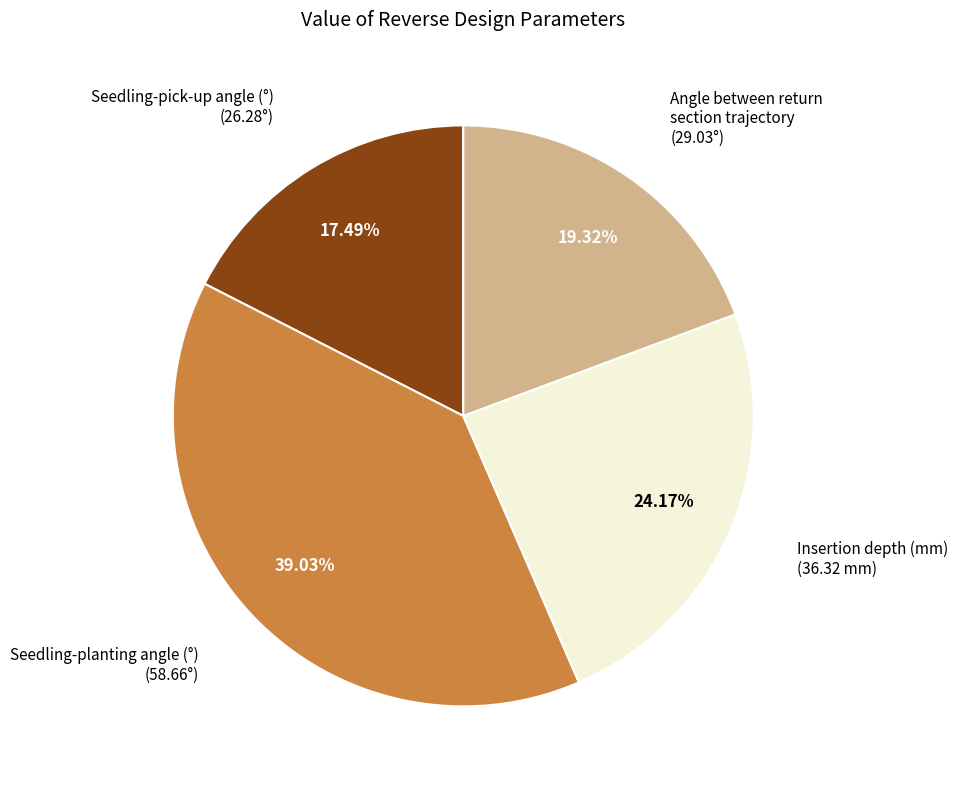

Is there any slice that represents more than half of the pie?

No